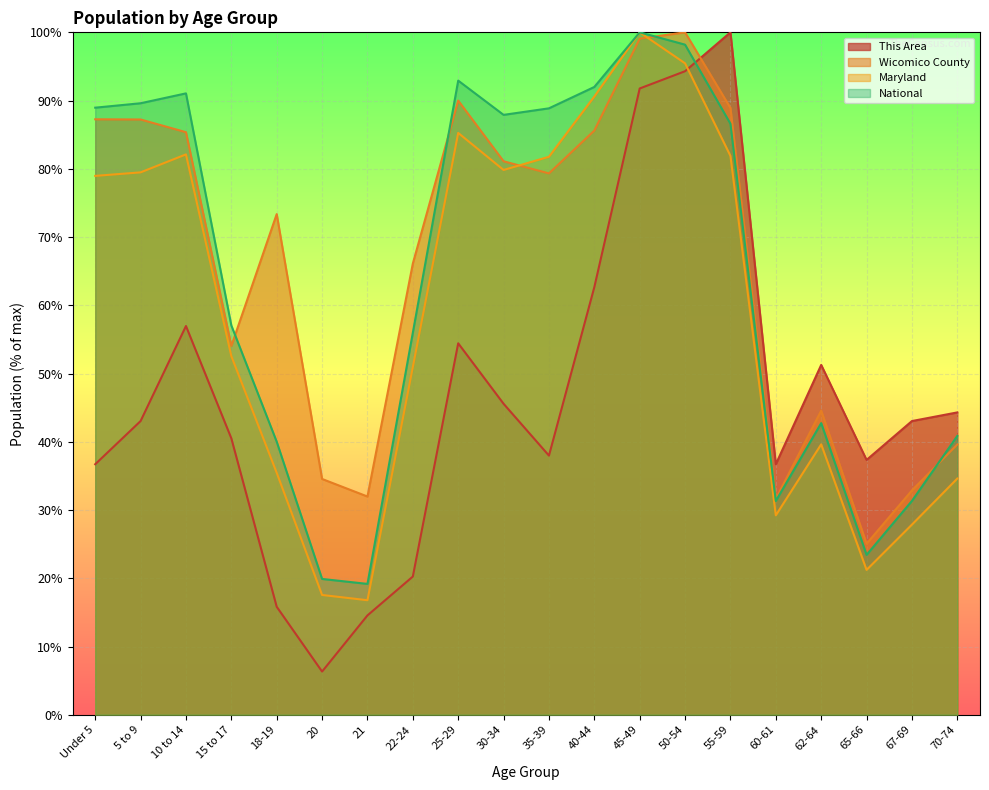

The value of National at 60-61 is 31.3. True or false?

True